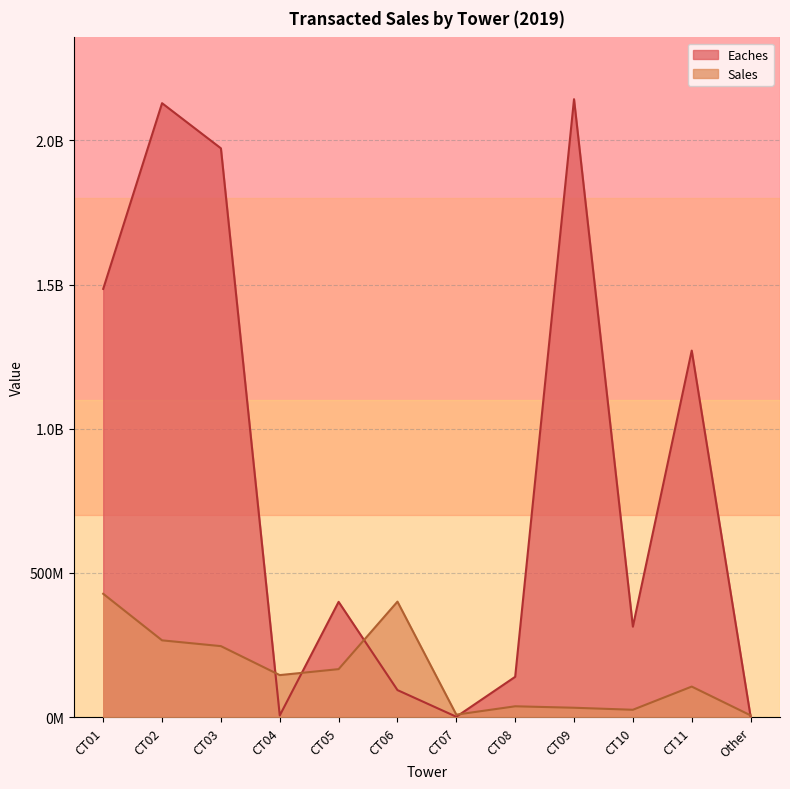

Reading right to left, extract all data points from this chart.

Eaches: 1824881.0	1271151362.0	313604887.0	2143203335.0	139440149.0	911685.0	93442631.0	399537791.0	5395406.0	1972781641.0	2129314207.0	1485140158.0
Sales: 5767289.2	105581856.8	25158358.6	32176413.1	37211408.2	8219079.1	400264814.9	166115840.6	145407272.1	245917360.1	265968205.0	427464172.4